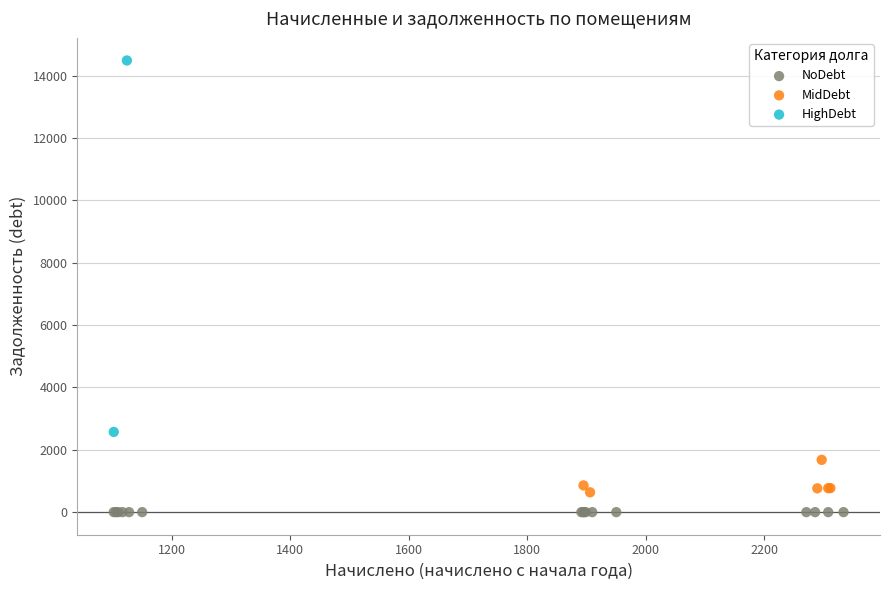

Which series contains the highest Y value?

HighDebt